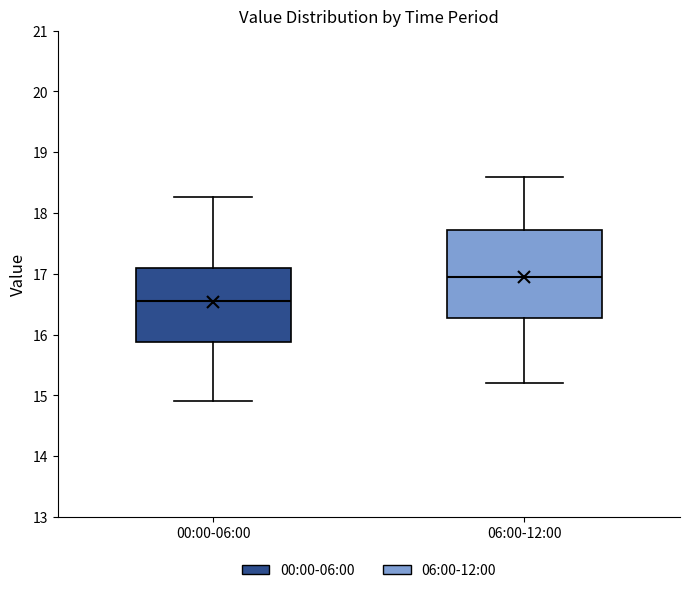

Reading left to right, read every box against the y-axis: the position of its median line, the range the box covers, and the ends of its whiskers. The values are not printed on the chart, so give them approximately, as read against the axis.

00:00-06:00: median 16.6, box 15.9 to 17.1, whiskers 14.9 to 18.3
06:00-12:00: median 17.0, box 16.3 to 17.7, whiskers 15.2 to 18.6